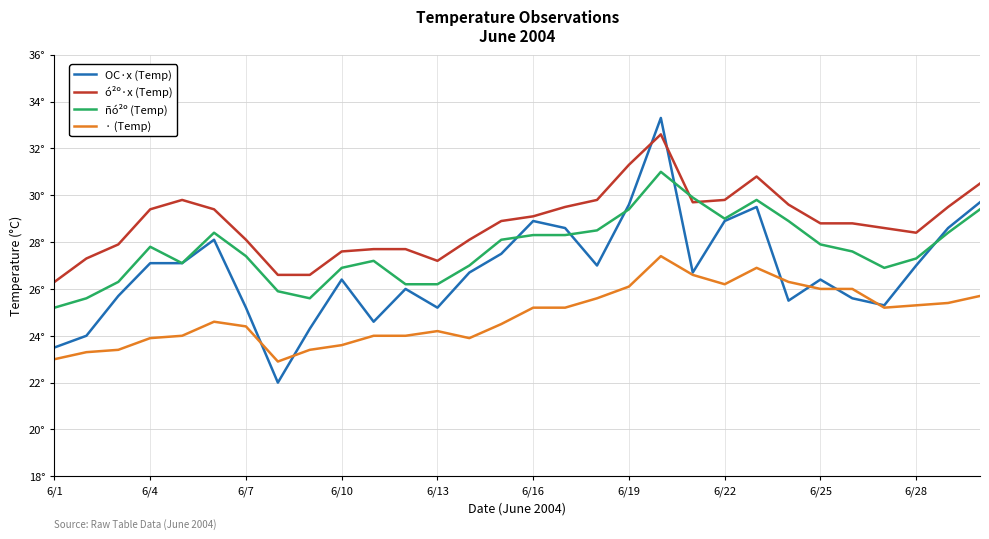

At which category does the chart reach its peak across all series?

19